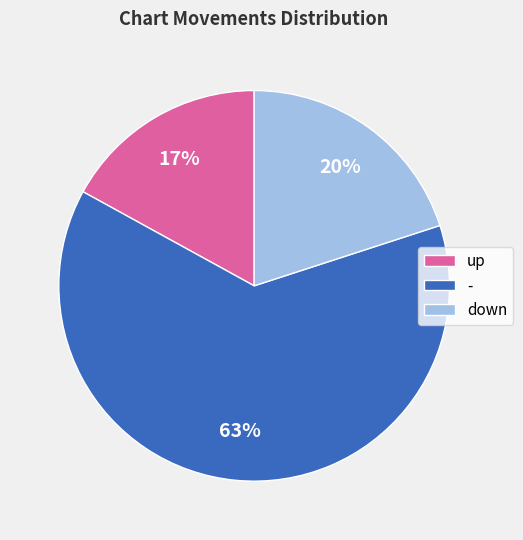

How many segments does this pie chart have?

3